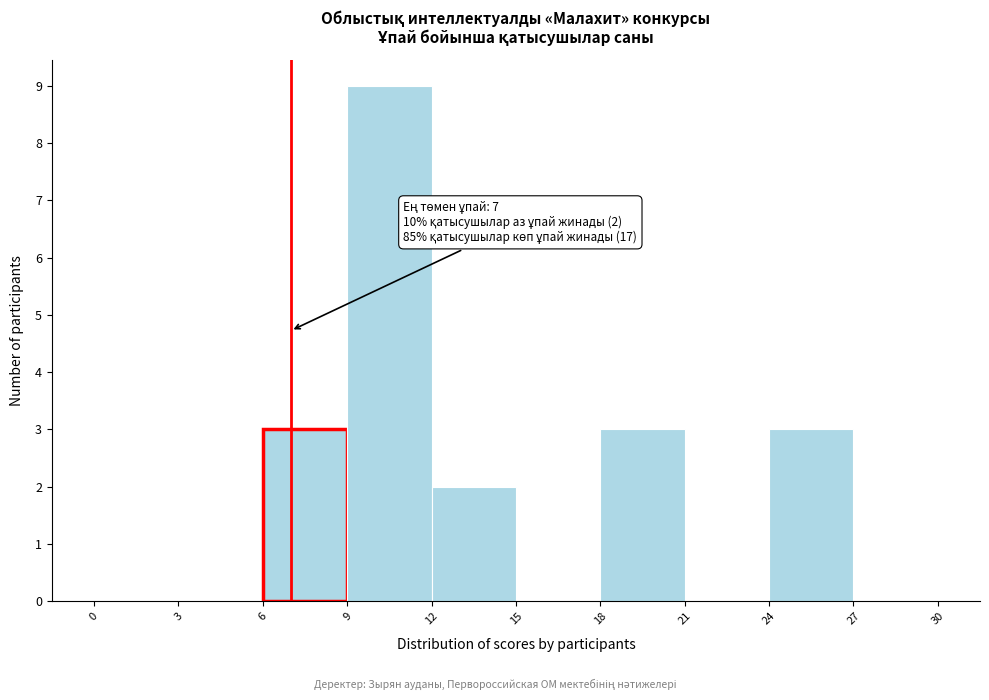

Over which range of the x-axis is the bar tallest?

9 to 12